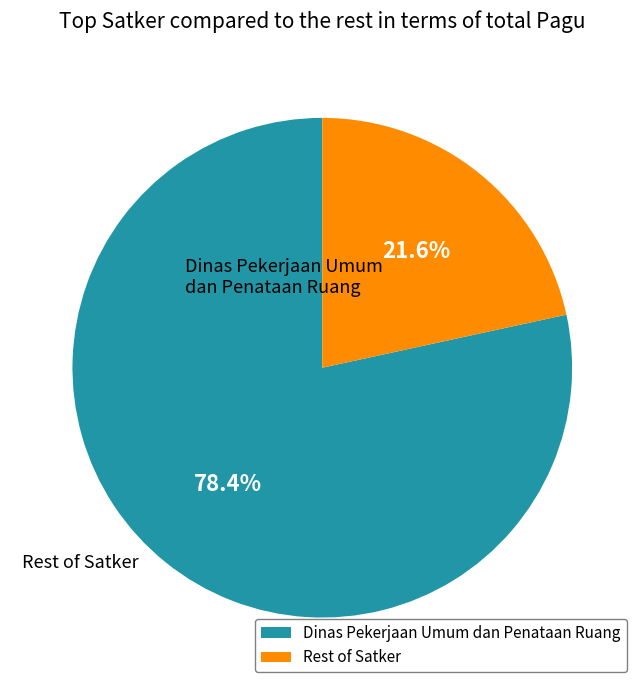

Count the number of slices in the pie.

2